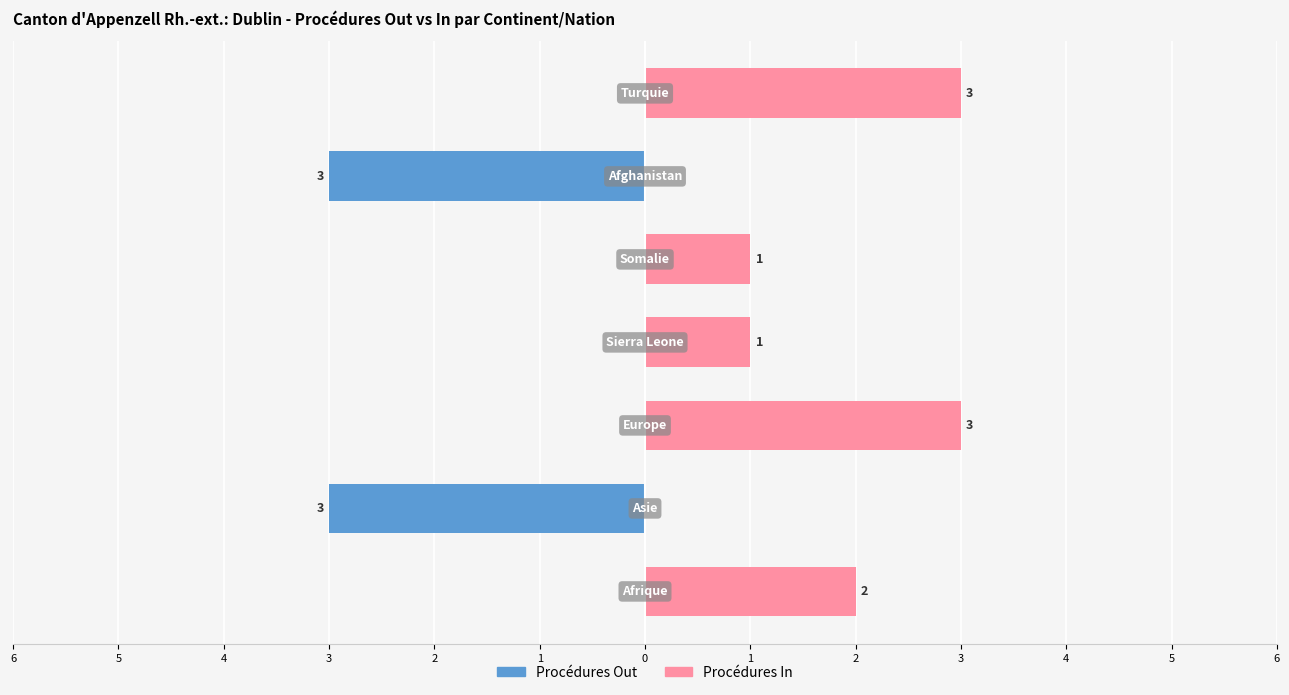

Reading left to right, list all the values displayed in this chart.

Procédures Out: 0	-3	0	0	0	-3	0
Procédures In: 2	0	3	1	1	0	3